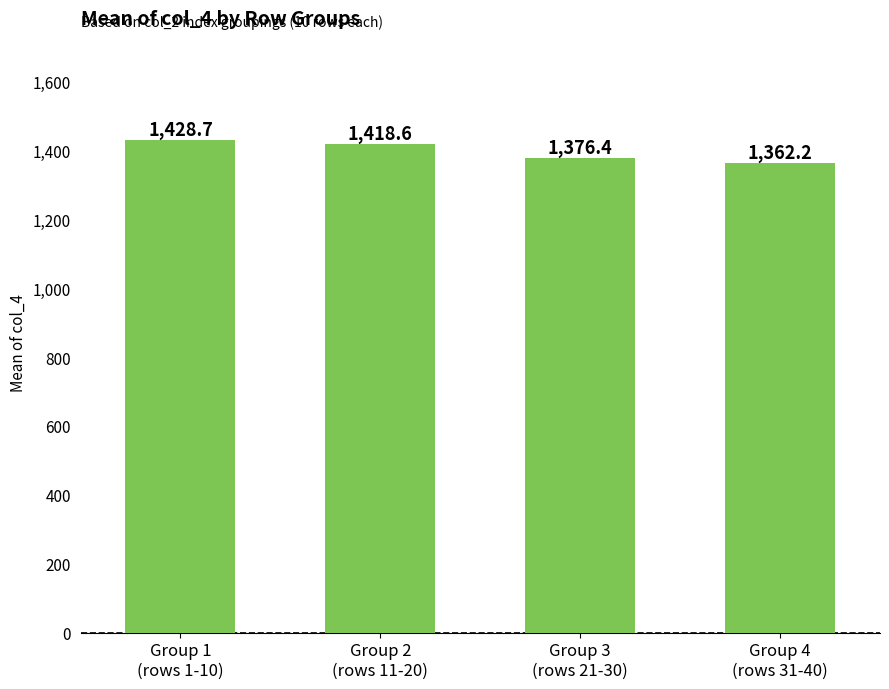

Approximately how many times larger is the value at Group 3
(rows 21-30) compared to Group 4
(rows 31-40)?

1.0